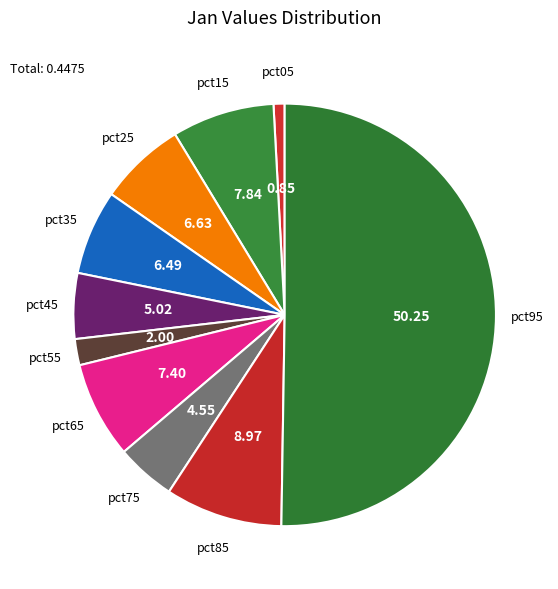

How many segments does this pie chart have?

10